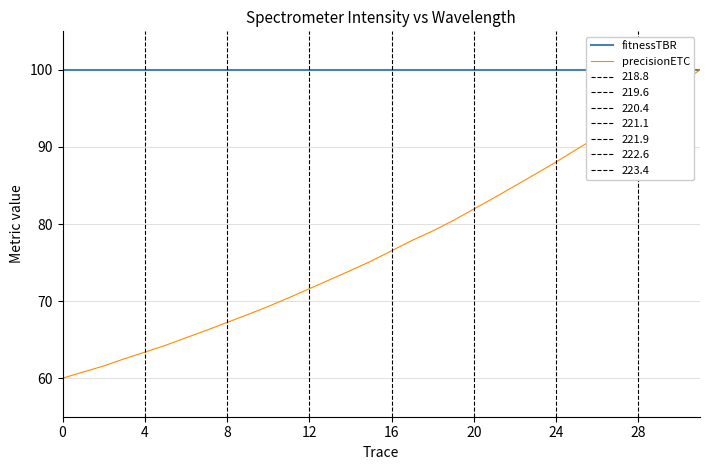

True or false: fitnessTBR has more than 2 interior local peaks.

False